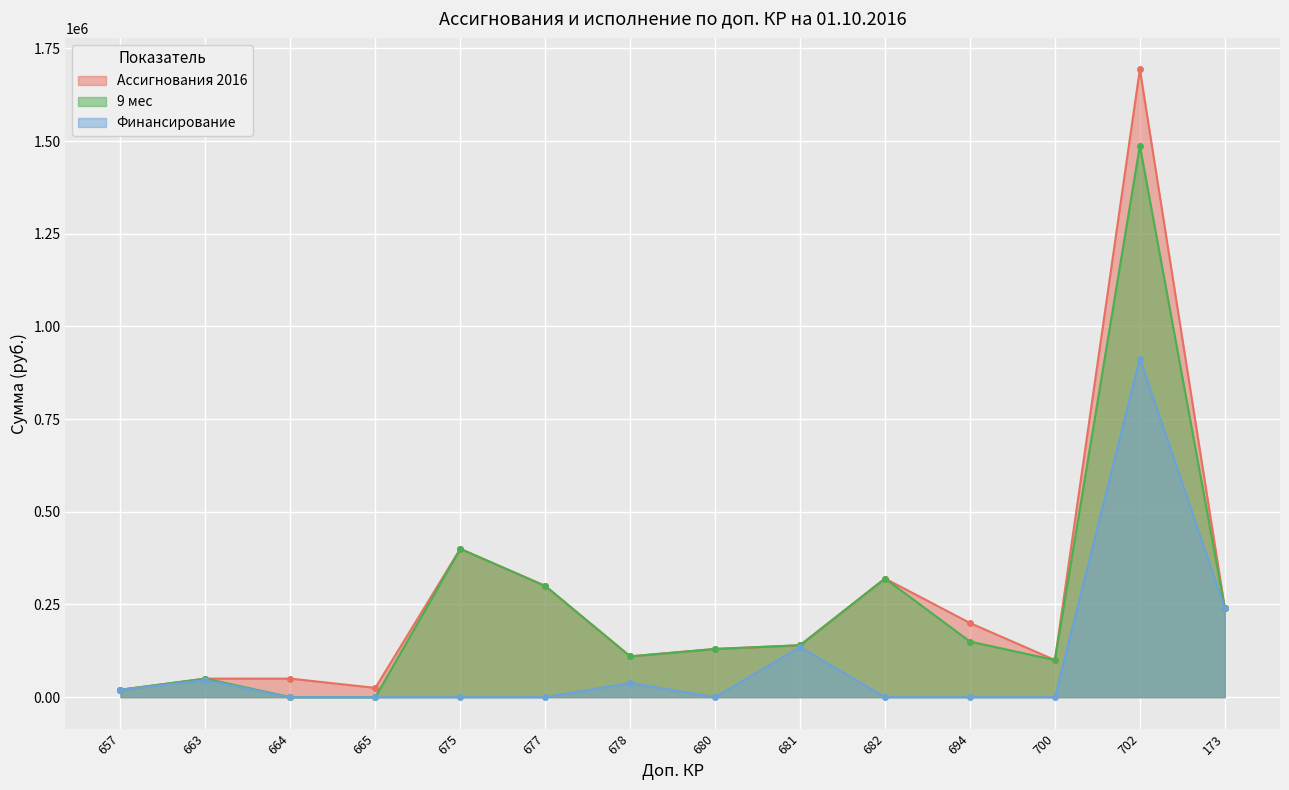

True or false: Ассигнования 2016 has more than 1 interior local peaks.

True